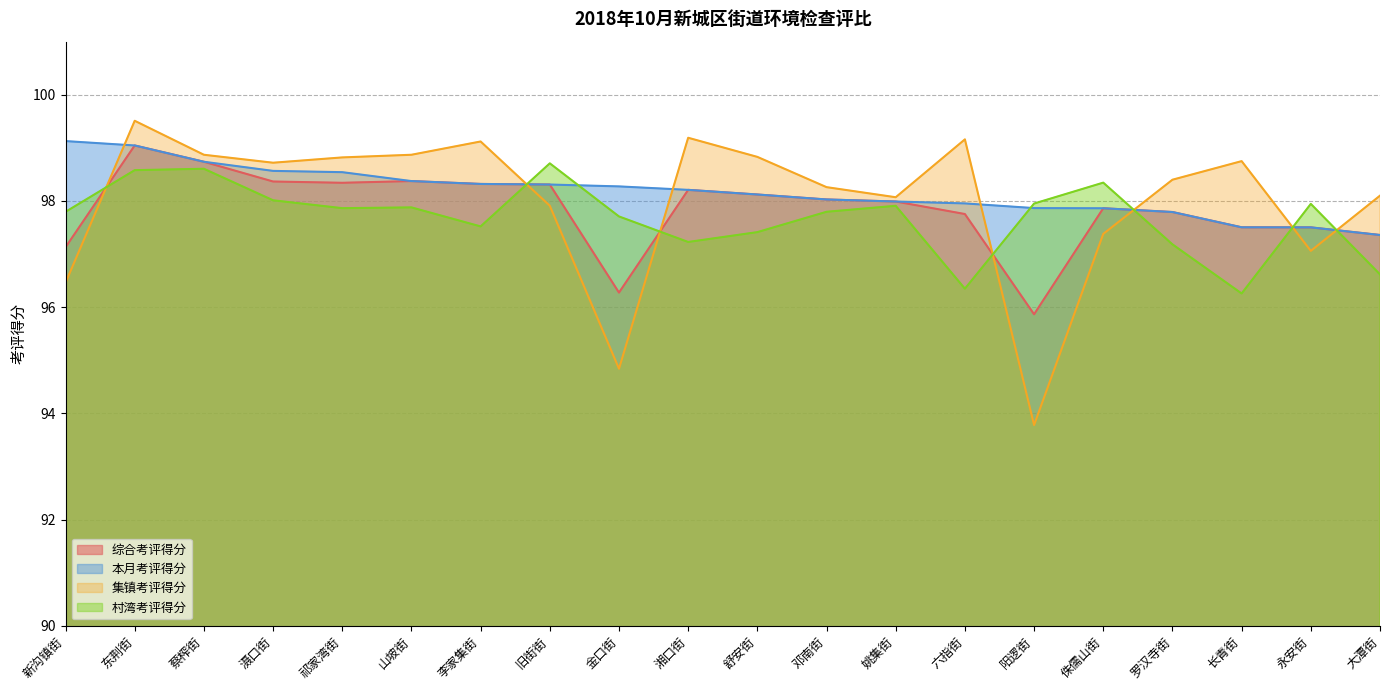

What is the average value of the 本月考评得分 series?

98.2